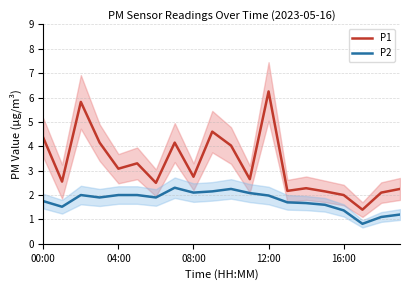

List the series in order of their peak value, highest first.

P1, P2